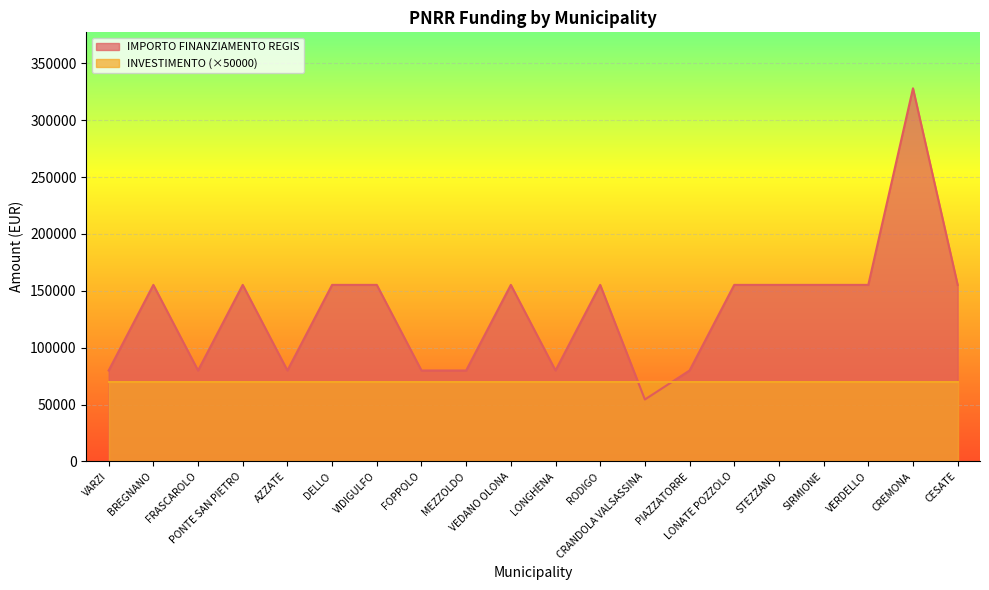

Which label corresponds to the smallest value in the chart?

CRANDOLA VALSASSINA